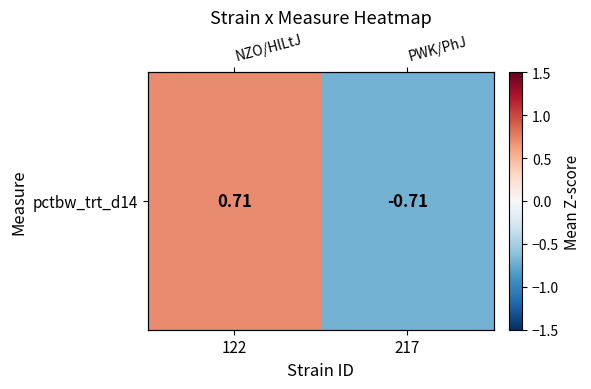

Is it true that the value at 217 is -0.3?

False